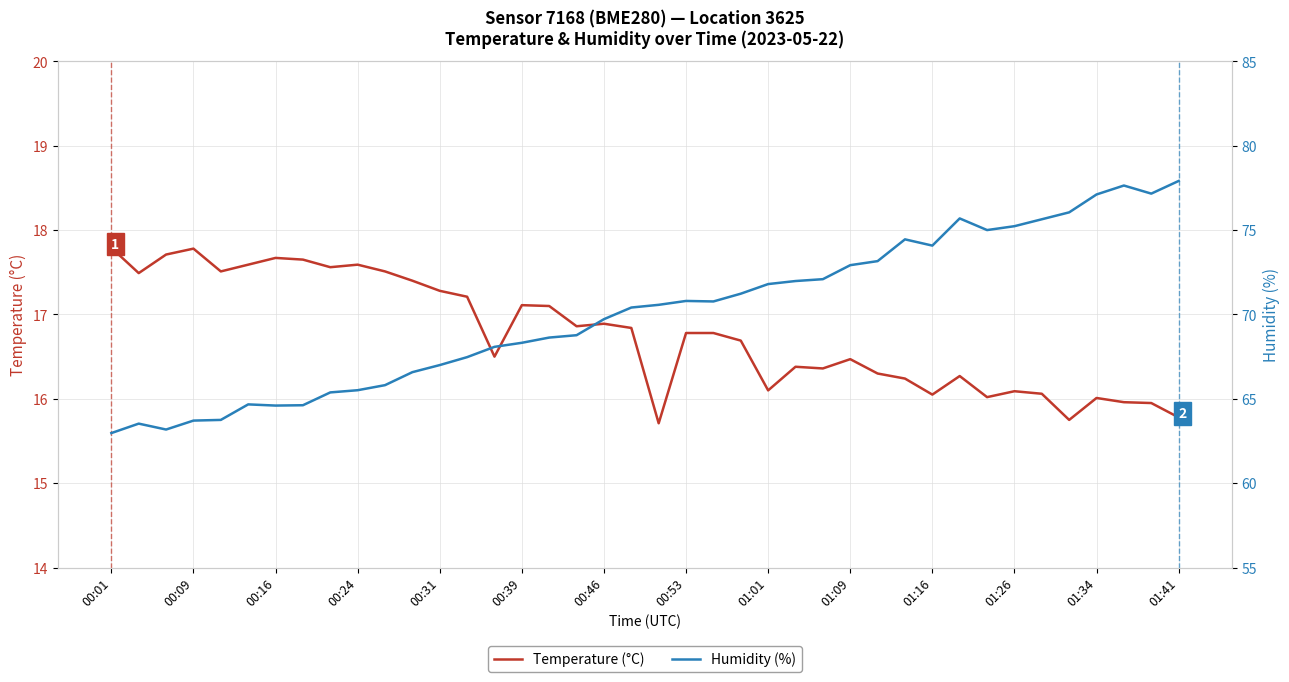

At how many categories does at least one series exceed 28?

40